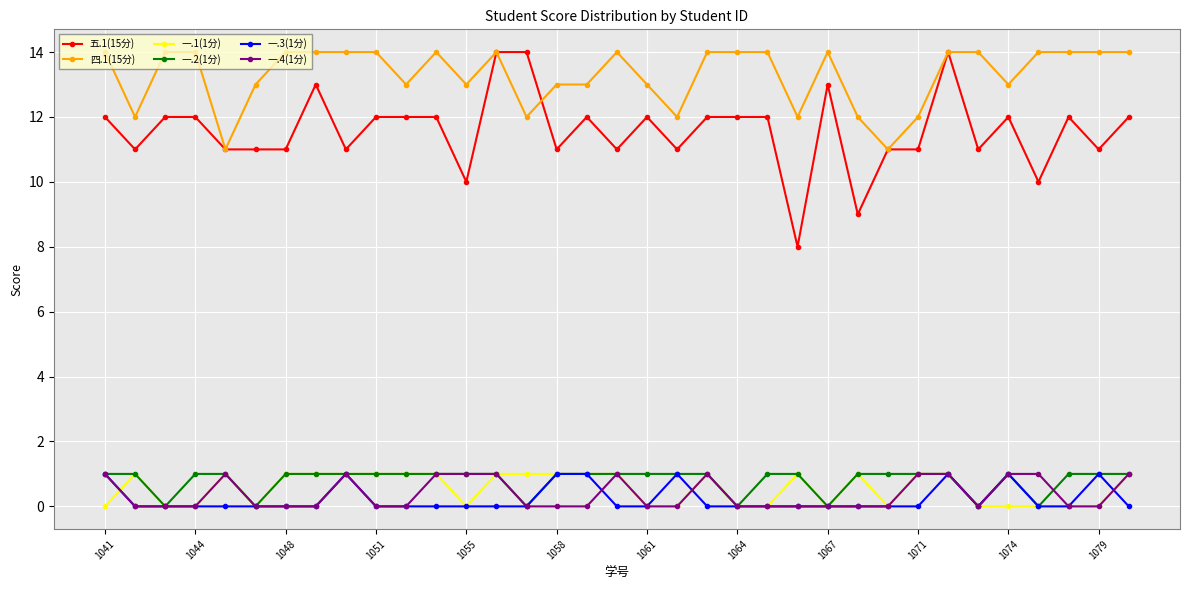

Which series has the largest range (max minus min)?

五.1(15分)